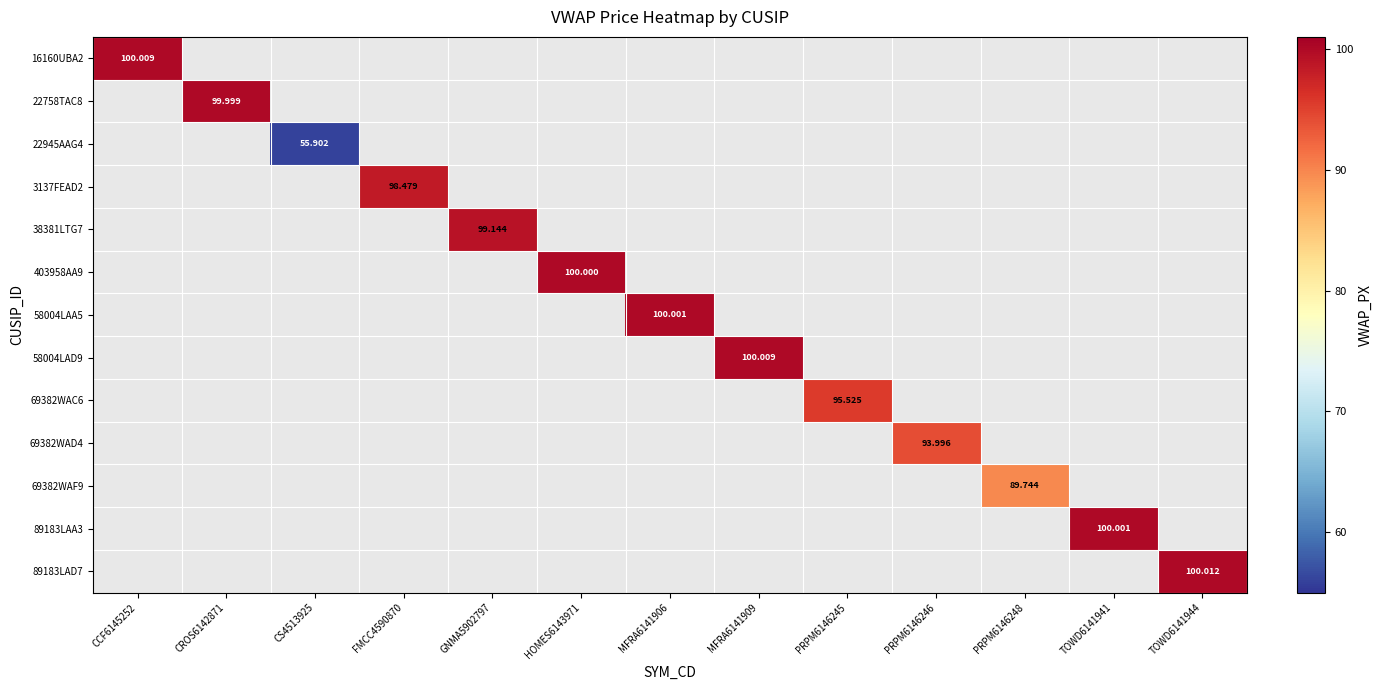

At which label is 16160UBA2 closest to 100?

CCF6145252